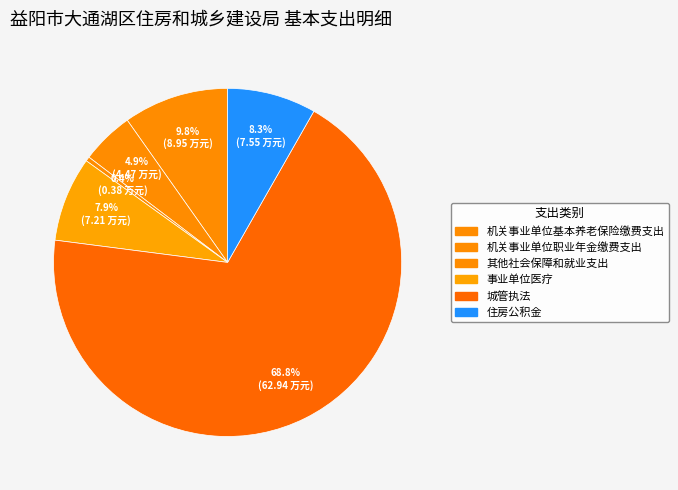

Count the number of slices in the pie.

6